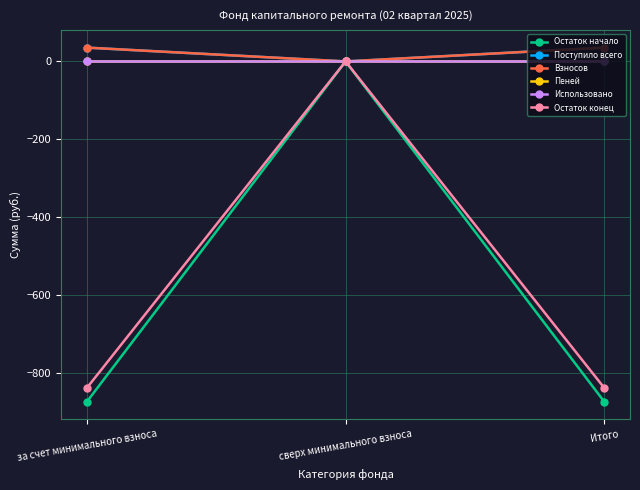

Is this an area chart (filled region under the line)?

No